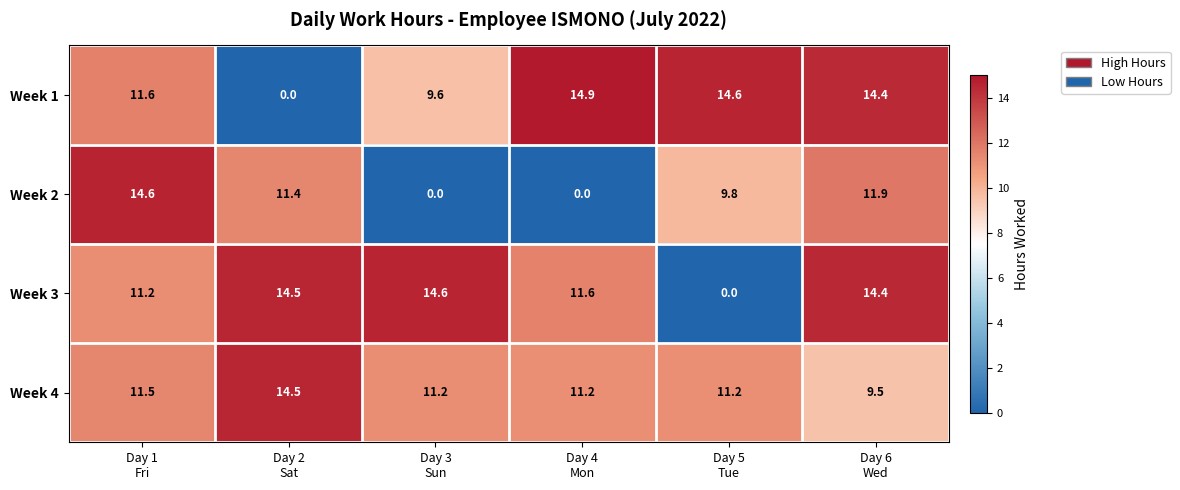

What is the difference between the second highest and minimum values in the Week 3 series?

14.5